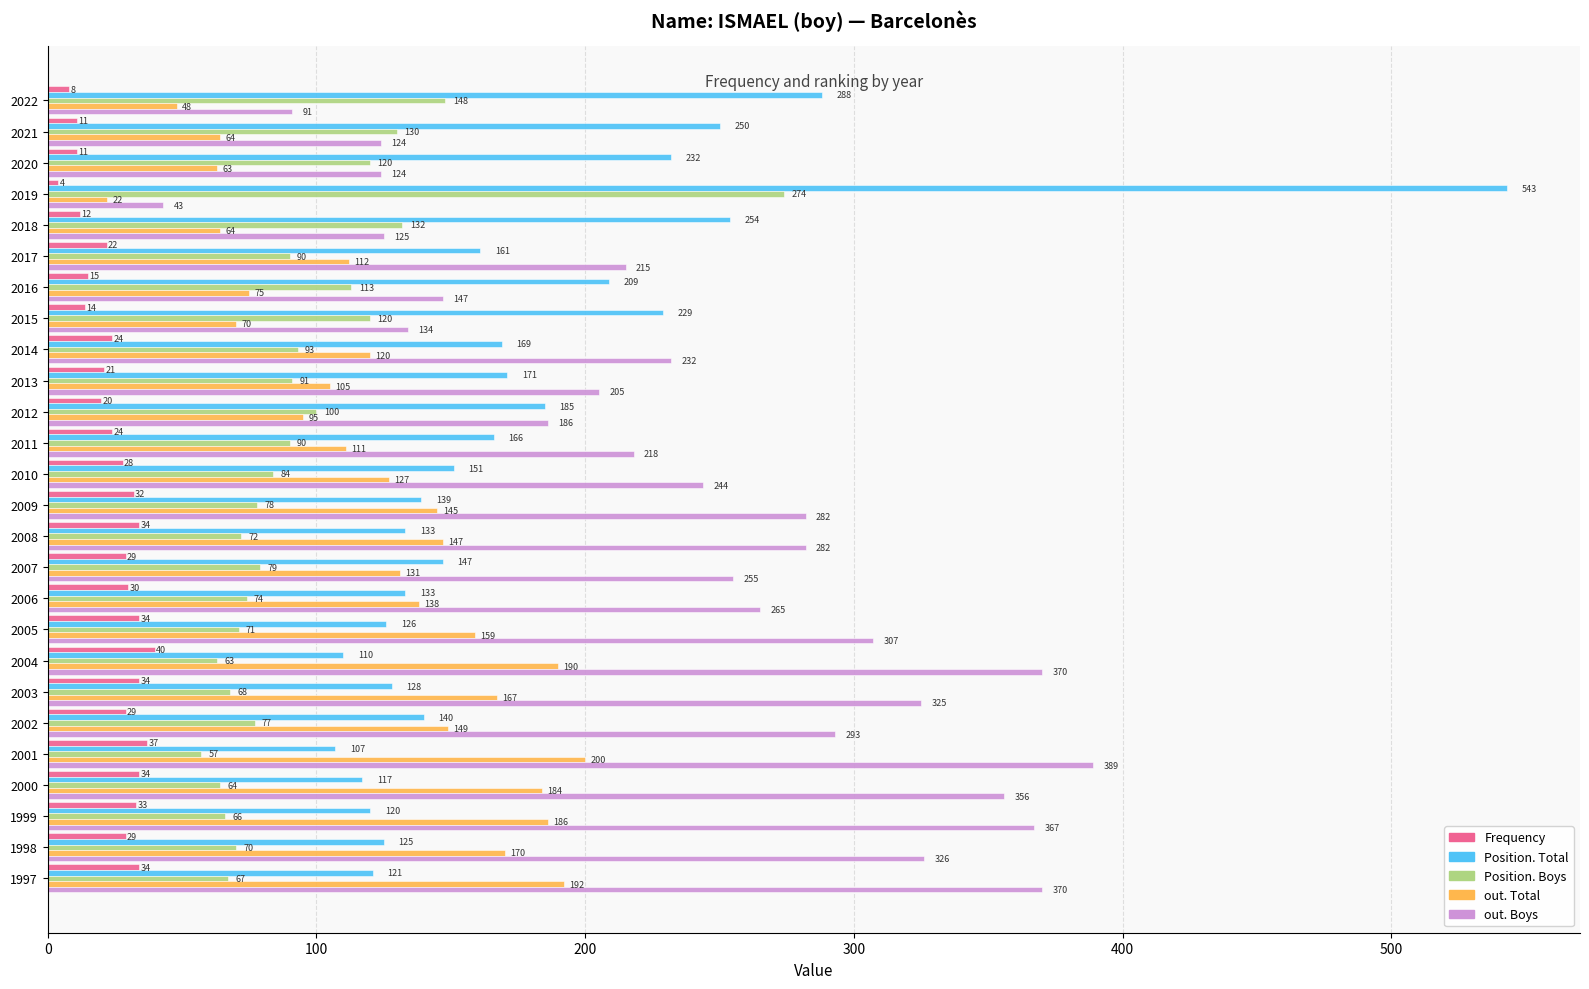

At which category is the sum across all series the highest?

2019